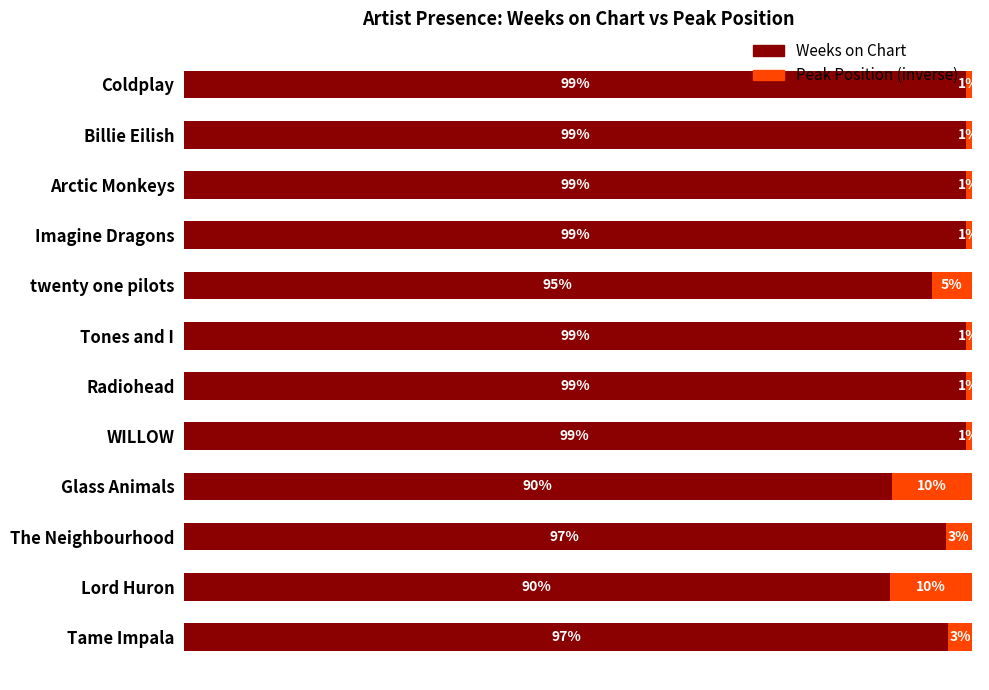

Where is Weeks on Chart nearest to the value 94?

twenty one pilots